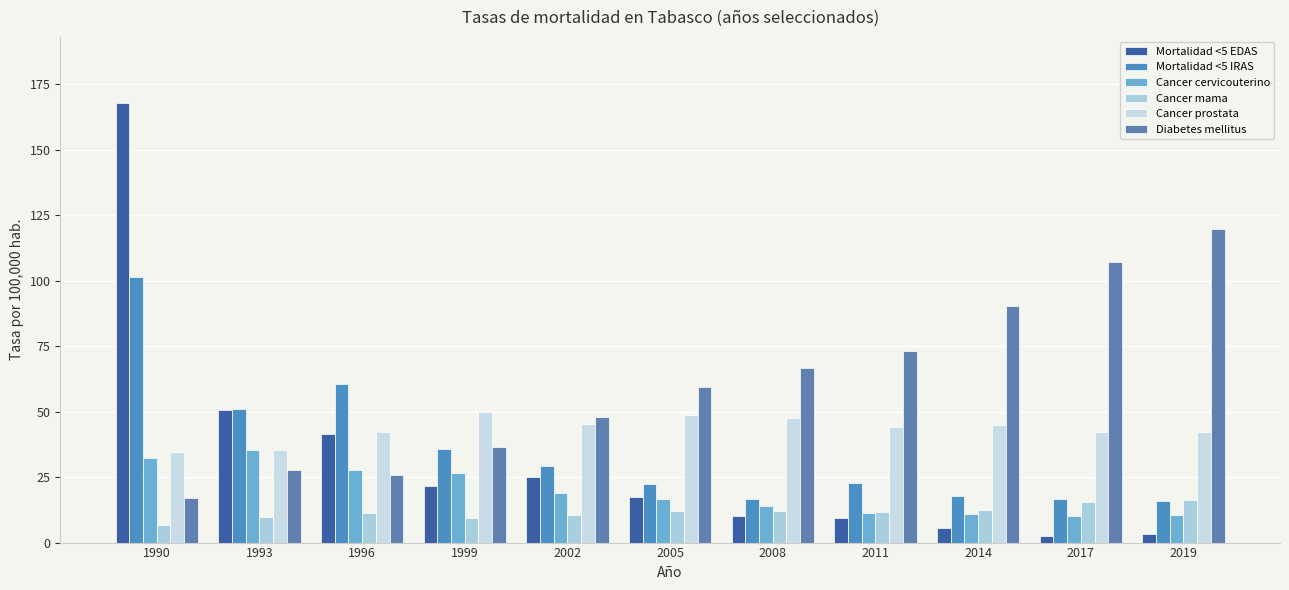

How many data points in Diabetes mellitus are above 59?

6